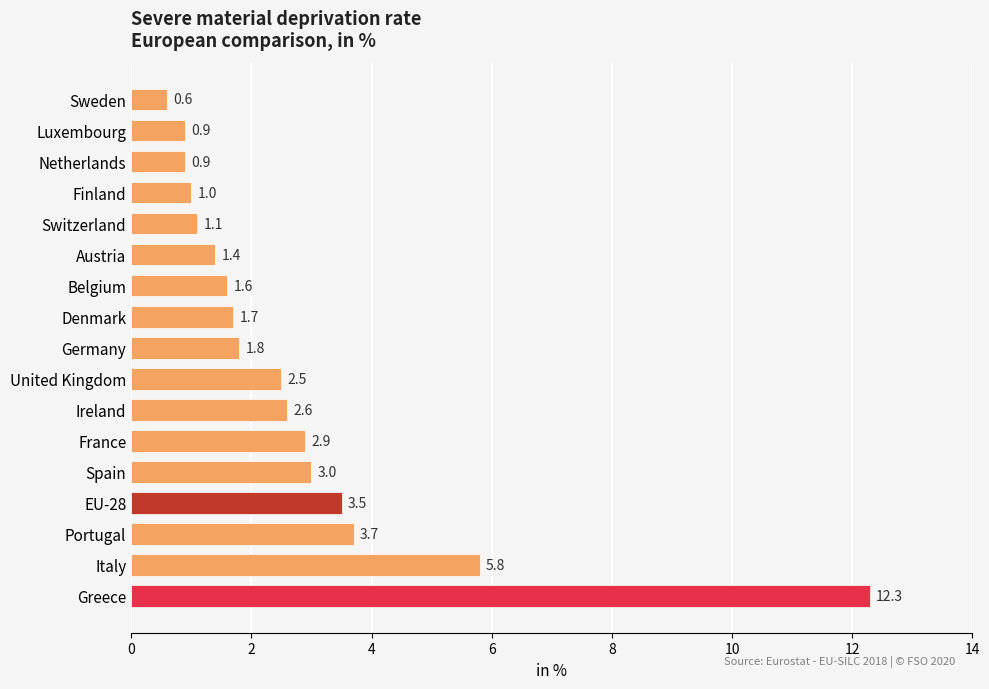

Reading top to bottom, extract all data points from this chart.

0.6	0.9	0.9	1.0	1.1	1.4	1.6	1.7	1.8	2.5	2.6	2.9	3.0	3.5	3.7	5.8	12.3